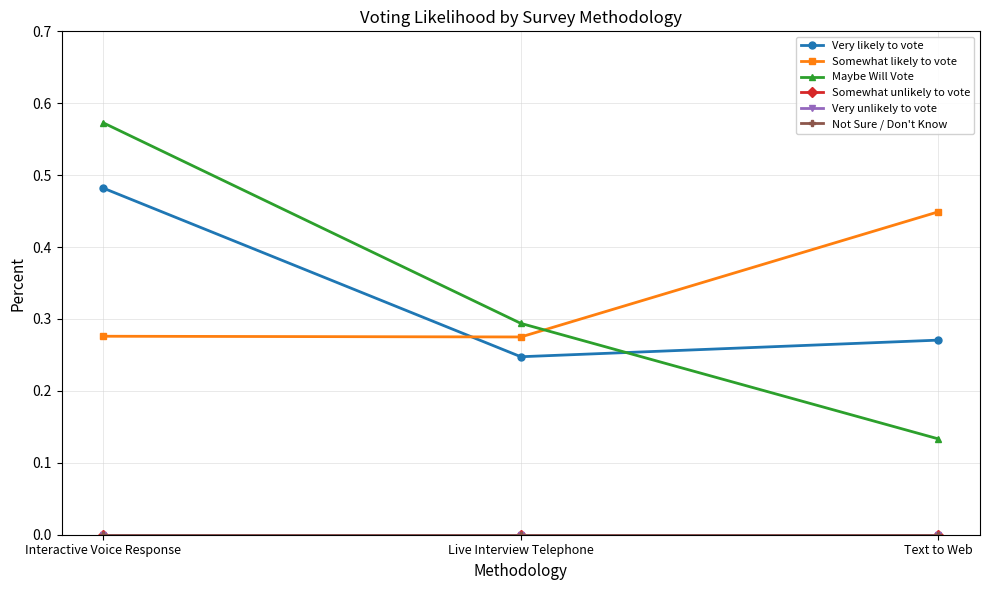

What is the label of the 2nd point from the left?

Live Interview Telephone